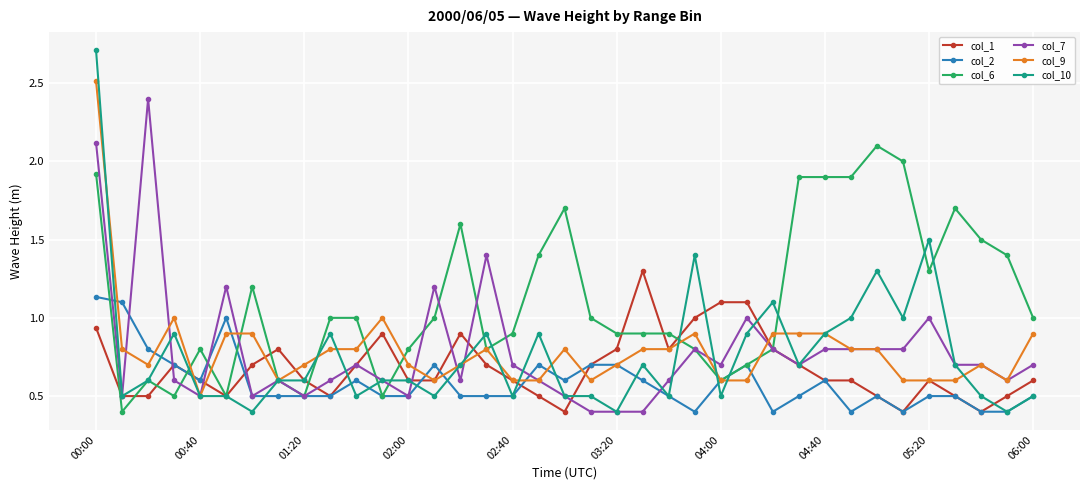

True or false: col_10 has more than 2 points higher than both neighbors.

True